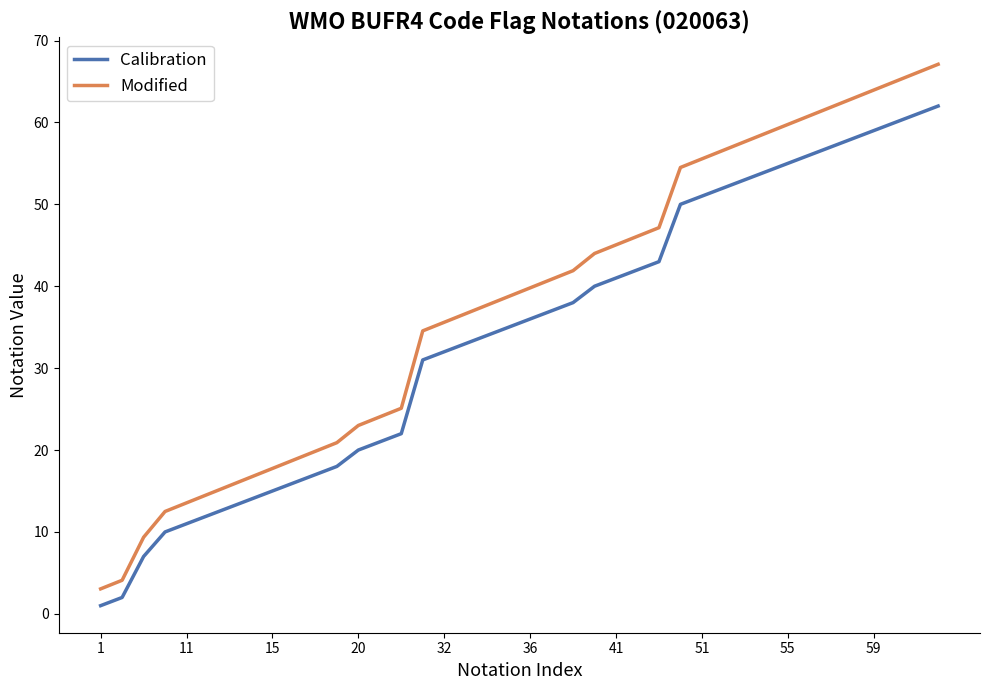

What is the maximum value for Modified?

67.1